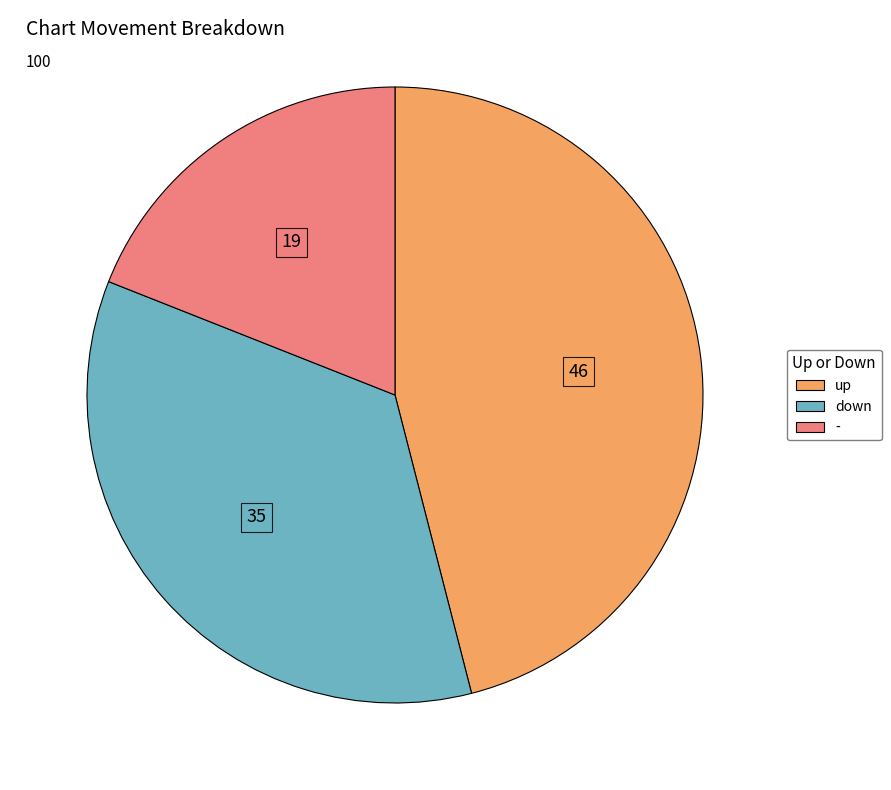

Which category has the smallest portion of the pie?

-